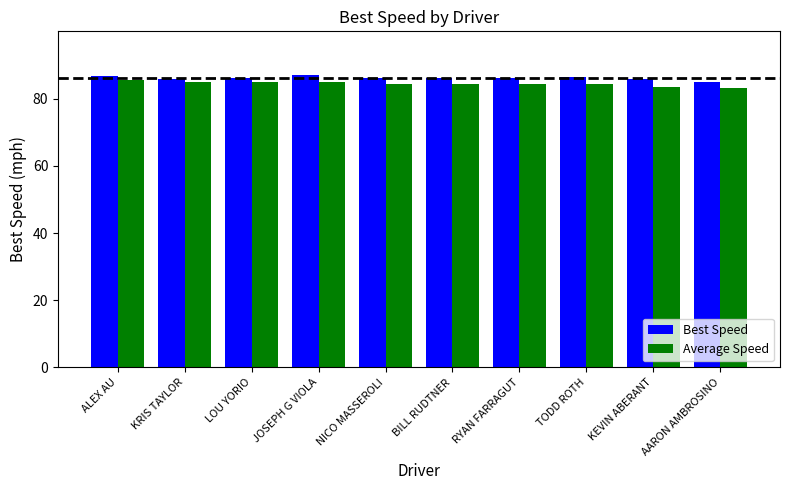

What is the sum of all Average Speed values?

843.8